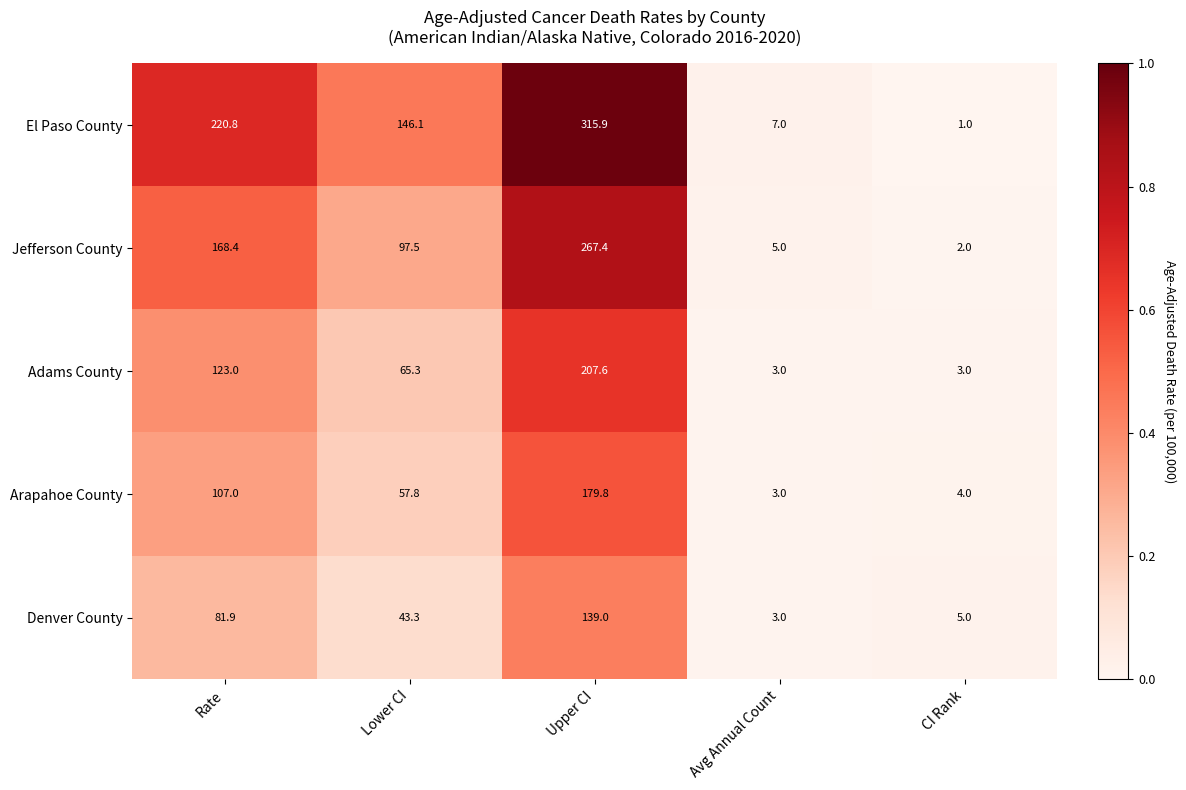

What is the greatest value displayed?

315.9